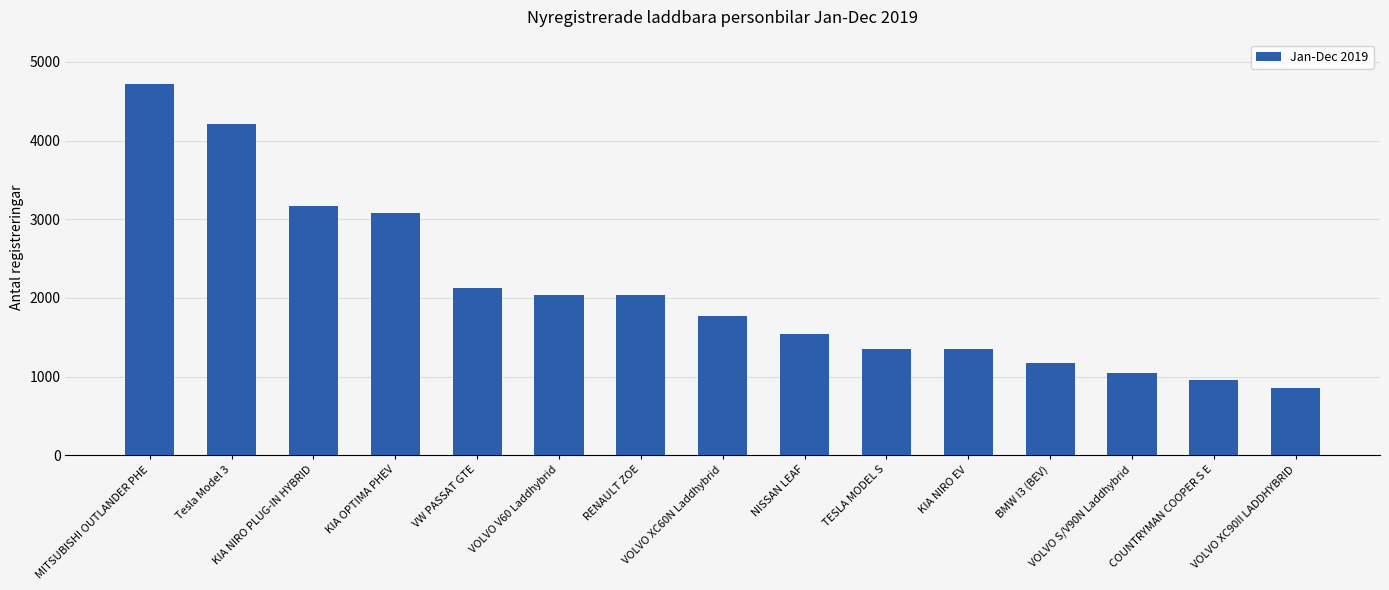

What is the value of the 5th bar from the left?

2120